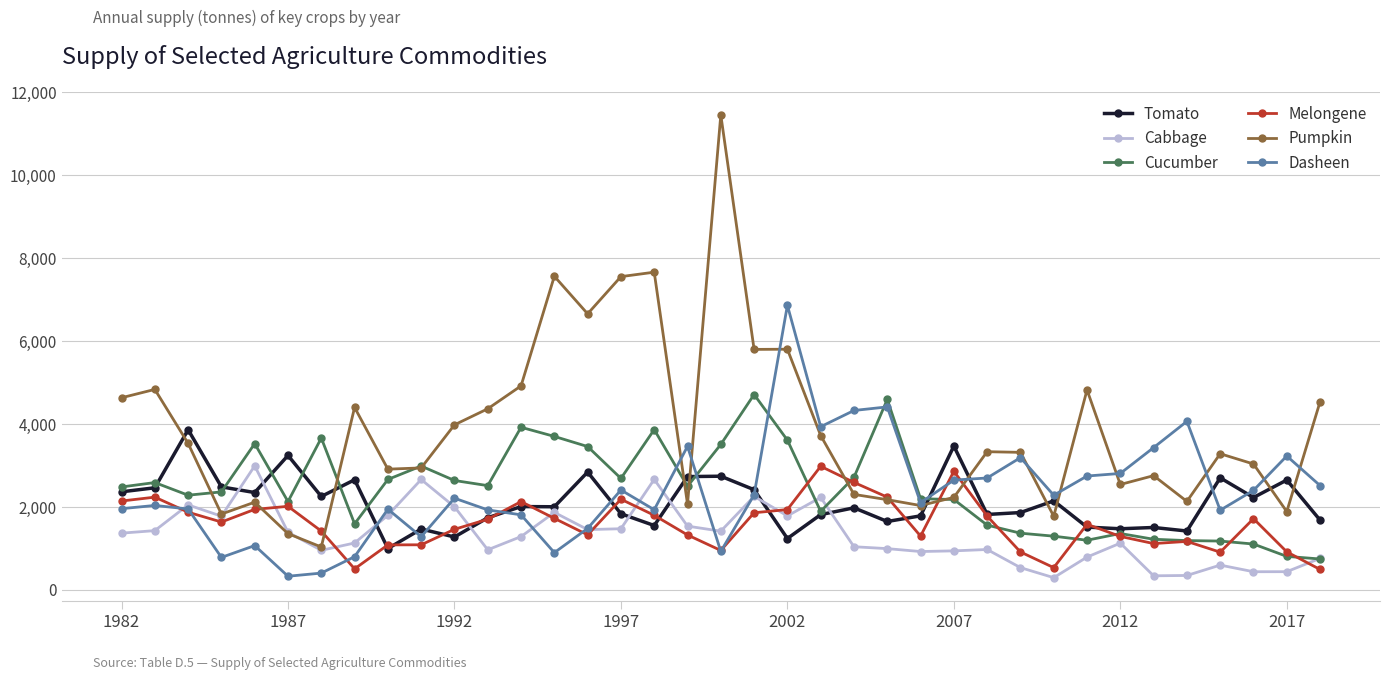

What is the value of the Cucumber point at the 25th from the left?

2193.6